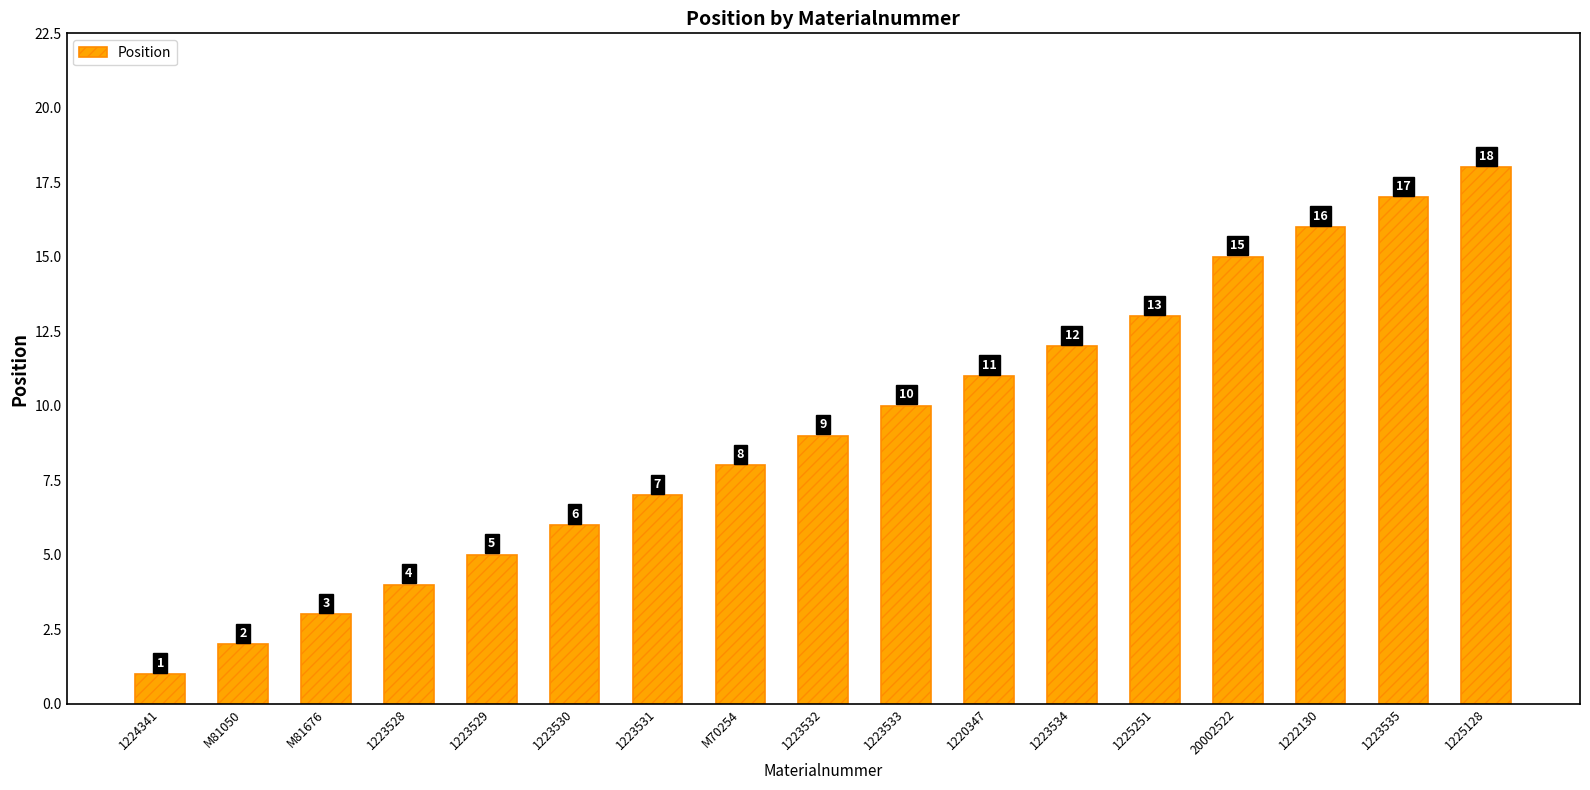

What is the minimum value shown in the chart?

1